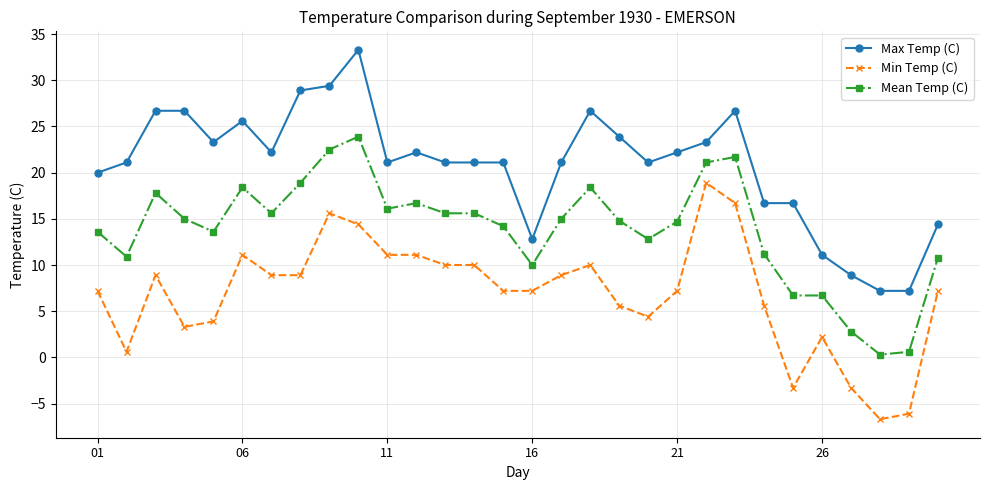

What is the difference between the second highest and second lowest values in the Mean Temp (C) series?

21.9